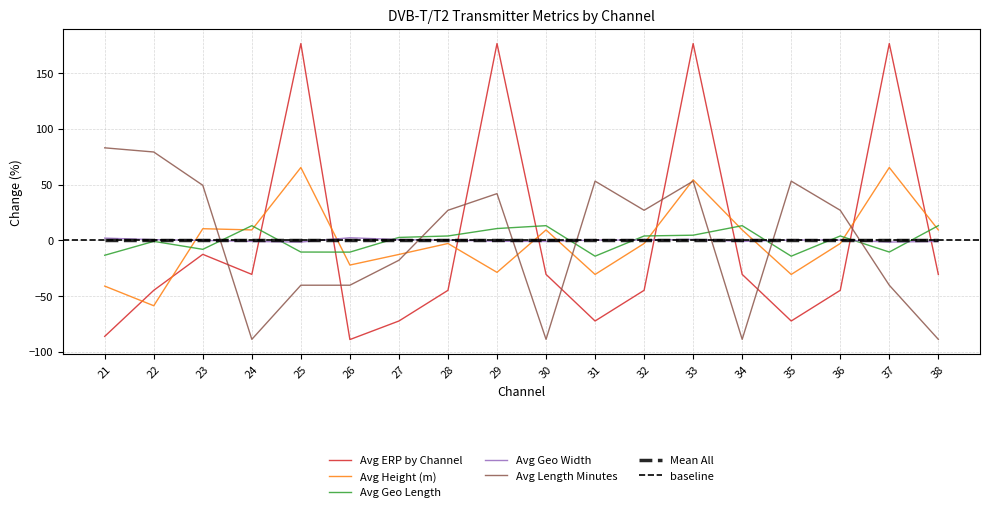

True or false: Avg Geo Length has a value of -8.1 at 23.

True